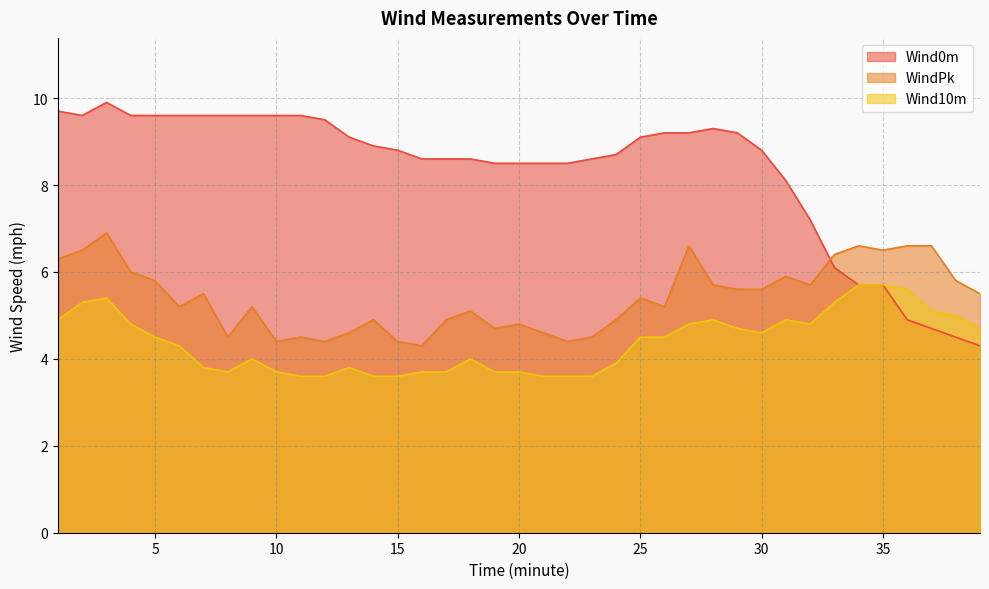

Reading right to left, extract all data points from this chart.

Wind10m: 4.7	5.0	5.1	5.6	5.7	5.7	5.3	4.8	4.9	4.6	4.7	4.9	4.8	4.5	4.5	3.9	3.6	3.6	3.6	3.7	3.7	4.0	3.7	3.7	3.6	3.6	3.8	3.6	3.6	3.7	4.0	3.7	3.8	4.3	4.5	4.8	5.4	5.3	4.9
WindPk: 5.5	5.8	6.6	6.6	6.5	6.6	6.4	5.7	5.9	5.6	5.6	5.7	6.6	5.2	5.4	4.9	4.5	4.4	4.6	4.8	4.7	5.1	4.9	4.3	4.4	4.9	4.6	4.4	4.5	4.4	5.2	4.5	5.5	5.2	5.8	6.0	6.9	6.5	6.3
Wind0m: 4.3	4.5	4.7	4.9	5.7	5.7	6.1	7.2	8.1	8.8	9.2	9.3	9.2	9.2	9.1	8.7	8.6	8.5	8.5	8.5	8.5	8.6	8.6	8.6	8.8	8.9	9.1	9.5	9.6	9.6	9.6	9.6	9.6	9.6	9.6	9.6	9.9	9.6	9.7